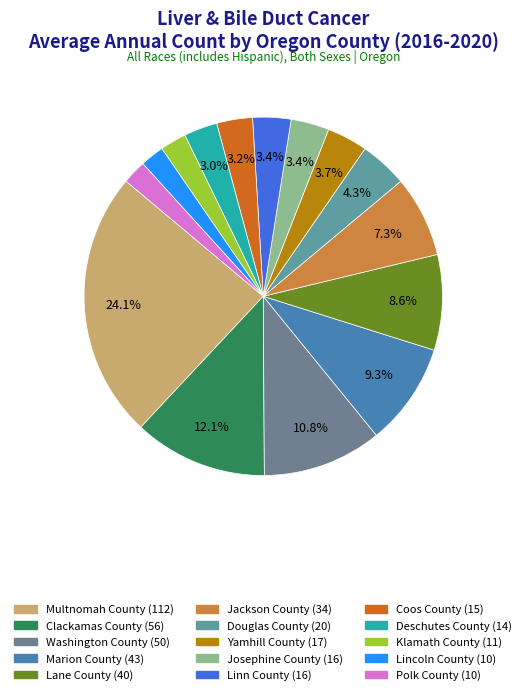

Which slice is the smallest?

Lincoln County